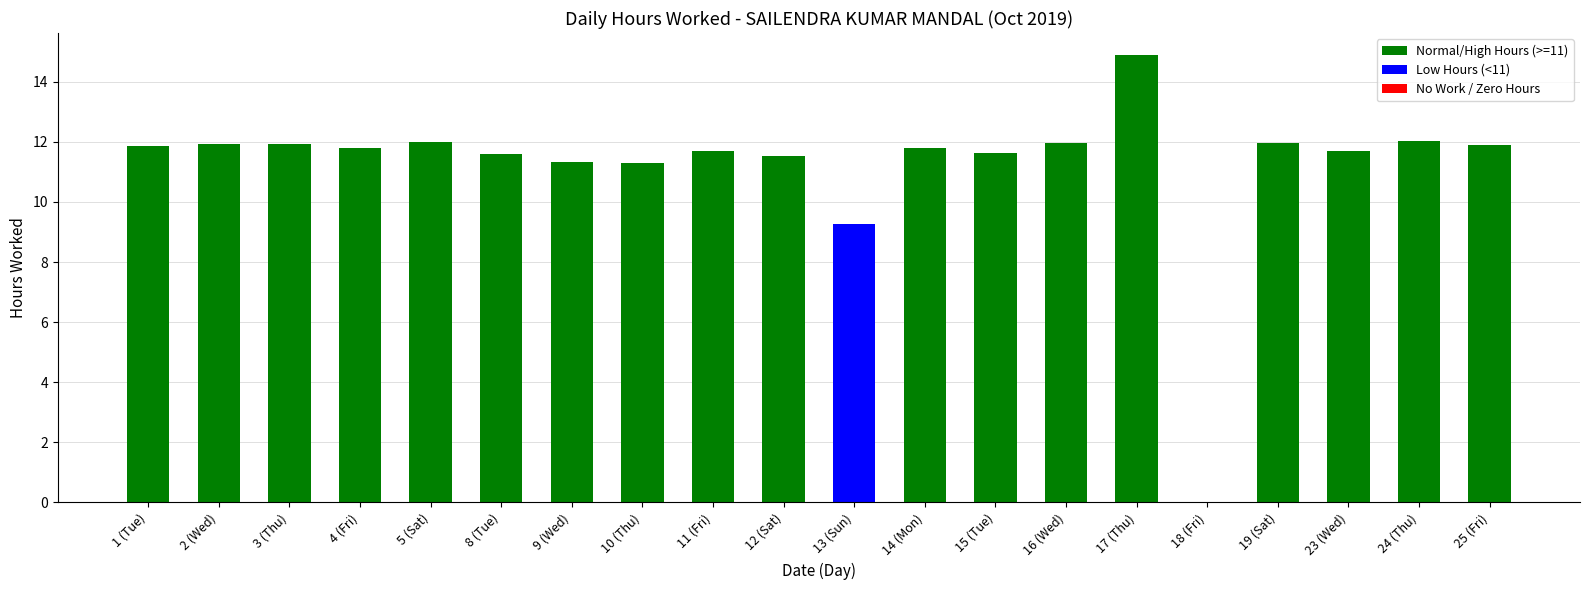

What is the greatest value displayed?

14.9